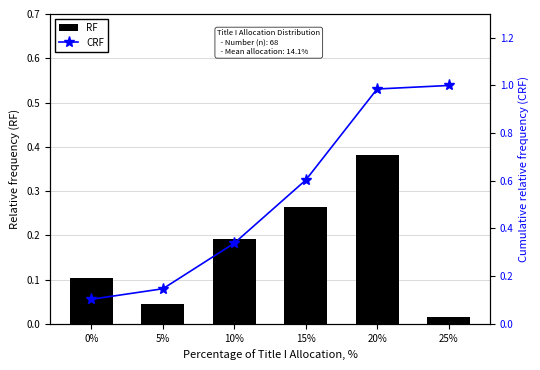

At 5%, list the series in order from largest to smallest.

CRF, RF